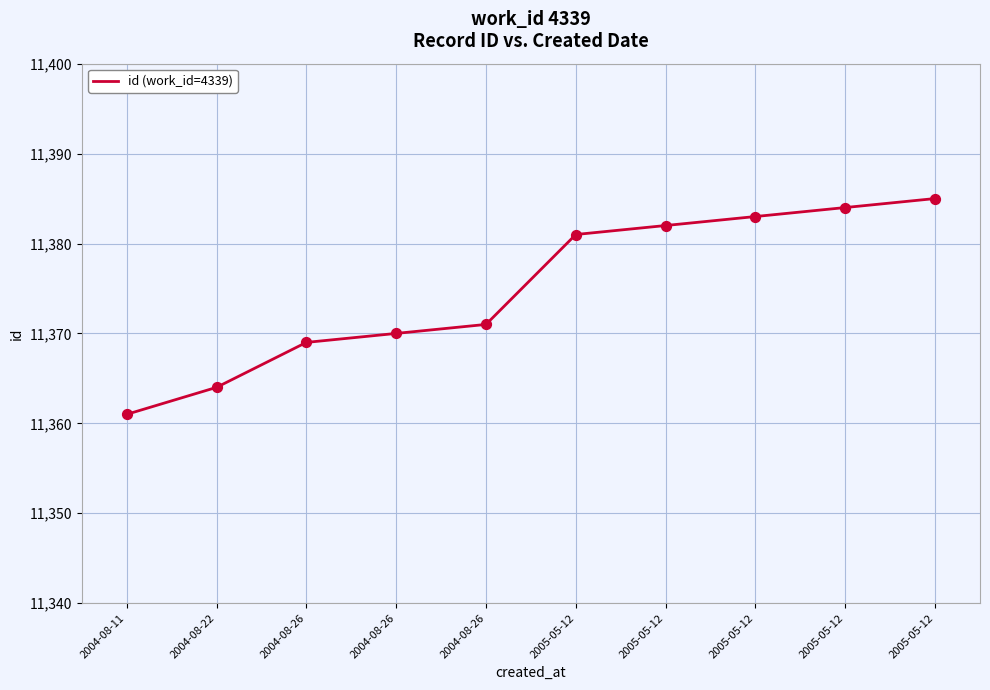

What is the change in value from 2004-08-26 to 2005-05-12?

+14